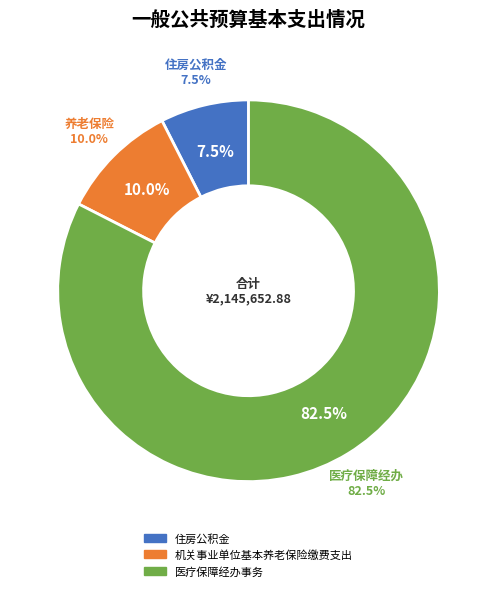

To the nearest percent, what is the difference between the 住房公积金 and 机关事业单位基本养老保险缴费支出 slice percentages?

2%